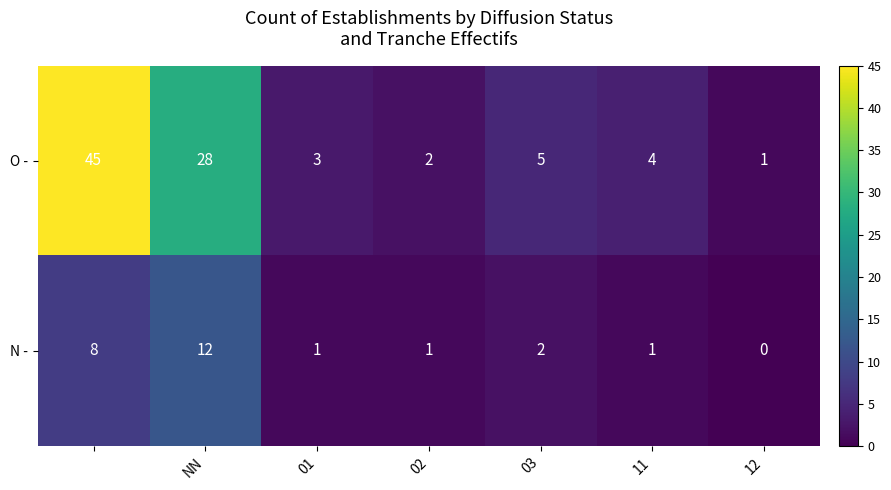

What is the sum of all O - values?

88